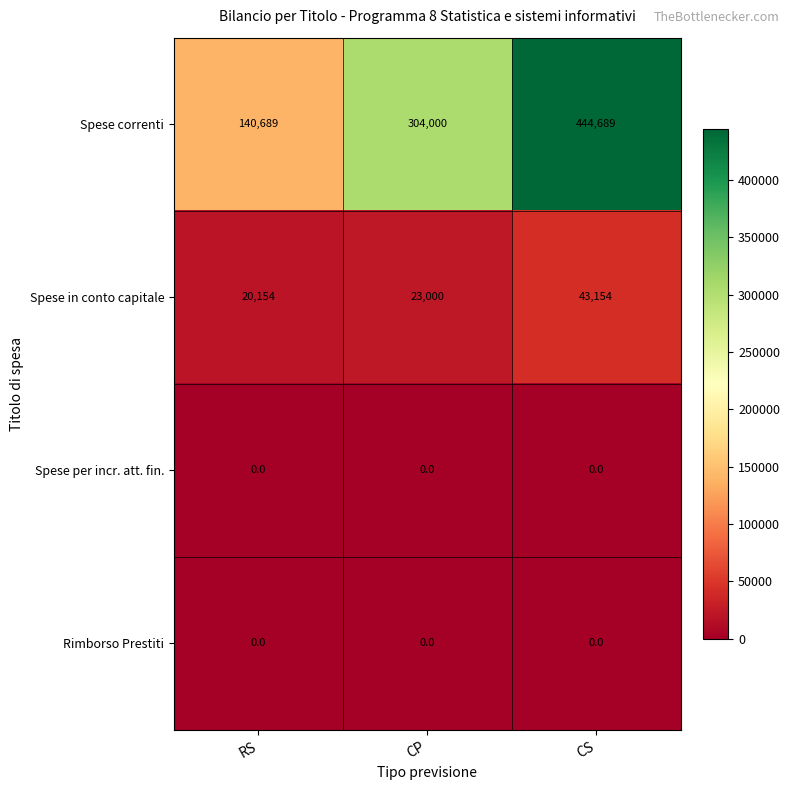

Which series has the largest total across all categories?

Spese correnti